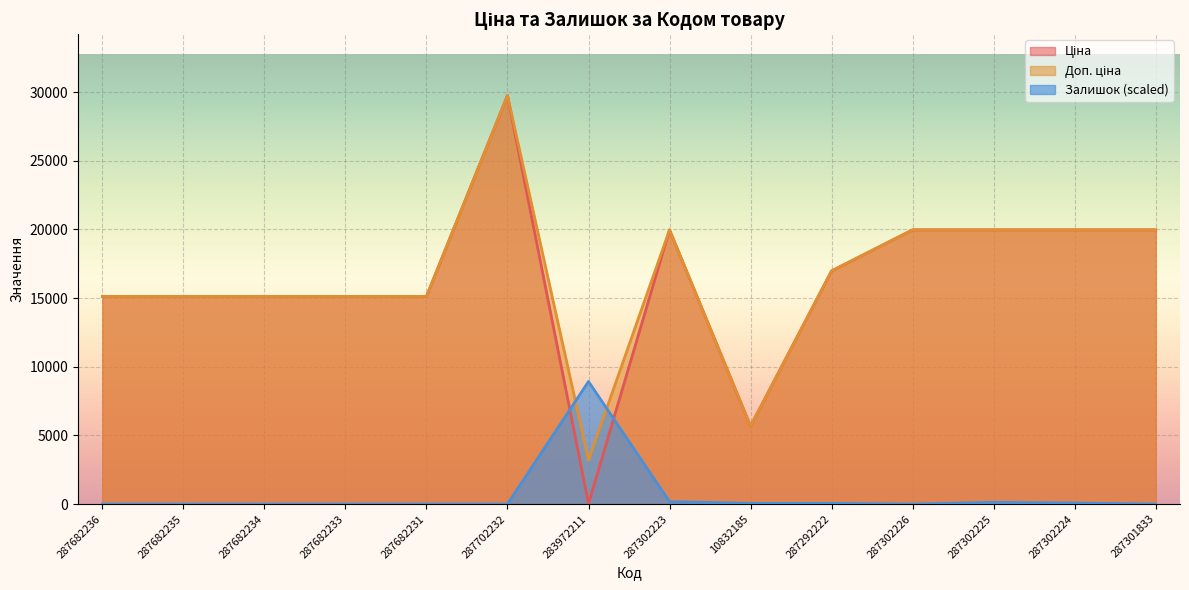

Which has a higher value, 287682235 or 287682236?

287682235